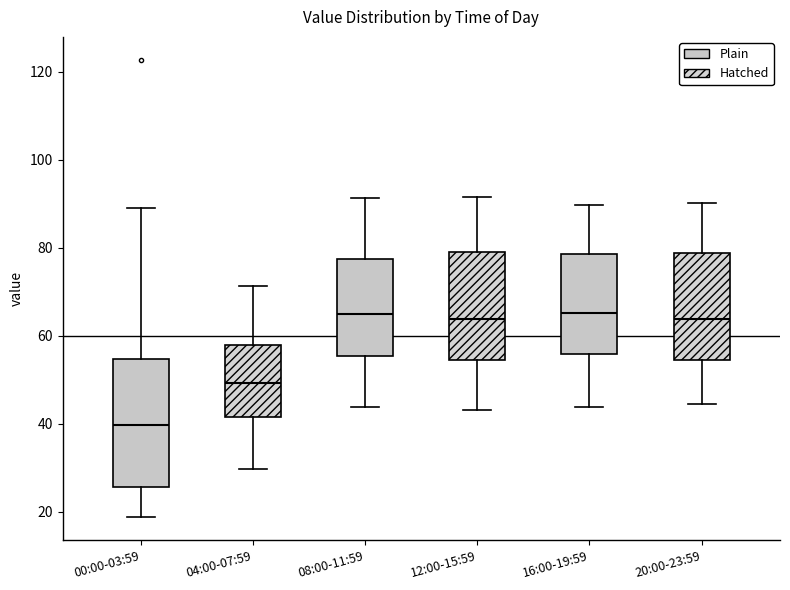

Reading left to right, read every box against the y-axis: the position of its median line, the range the box covers, and the ends of its whiskers. The values are not printed on the chart, so give them approximately, as read against the axis.

00:00-03:59: median 40, box 26 to 54, whiskers 18 to 90
04:00-07:59: median 50, box 42 to 58, whiskers 30 to 72
08:00-11:59: median 64, box 56 to 78, whiskers 44 to 92
12:00-15:59: median 64, box 54 to 80, whiskers 44 to 92
16:00-19:59: median 66, box 56 to 78, whiskers 44 to 90
20:00-23:59: median 64, box 54 to 78, whiskers 44 to 90